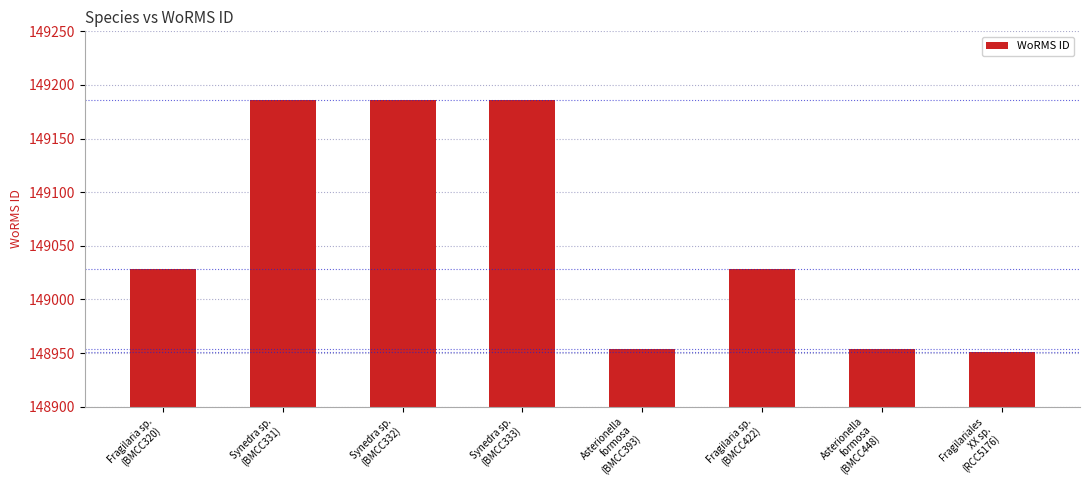

Does the chart contain any negative values?

No